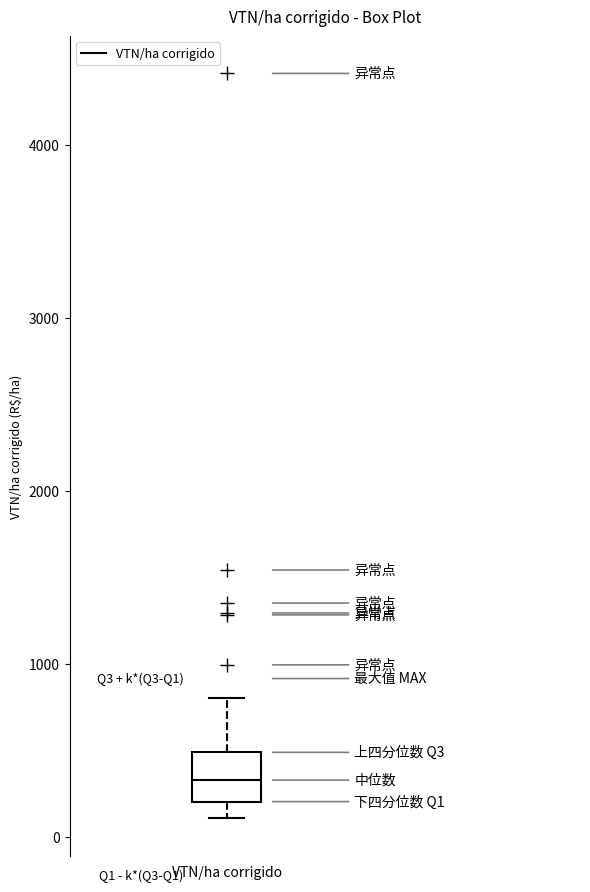

Transcribe this box plot: give where the median line is, the range the box spans, and where the two whiskers end, as read against the y-axis. The values are not printed on the chart, so give them approximately, as read against the axis.

median 300, box 200 to 500, whiskers 100 to 800